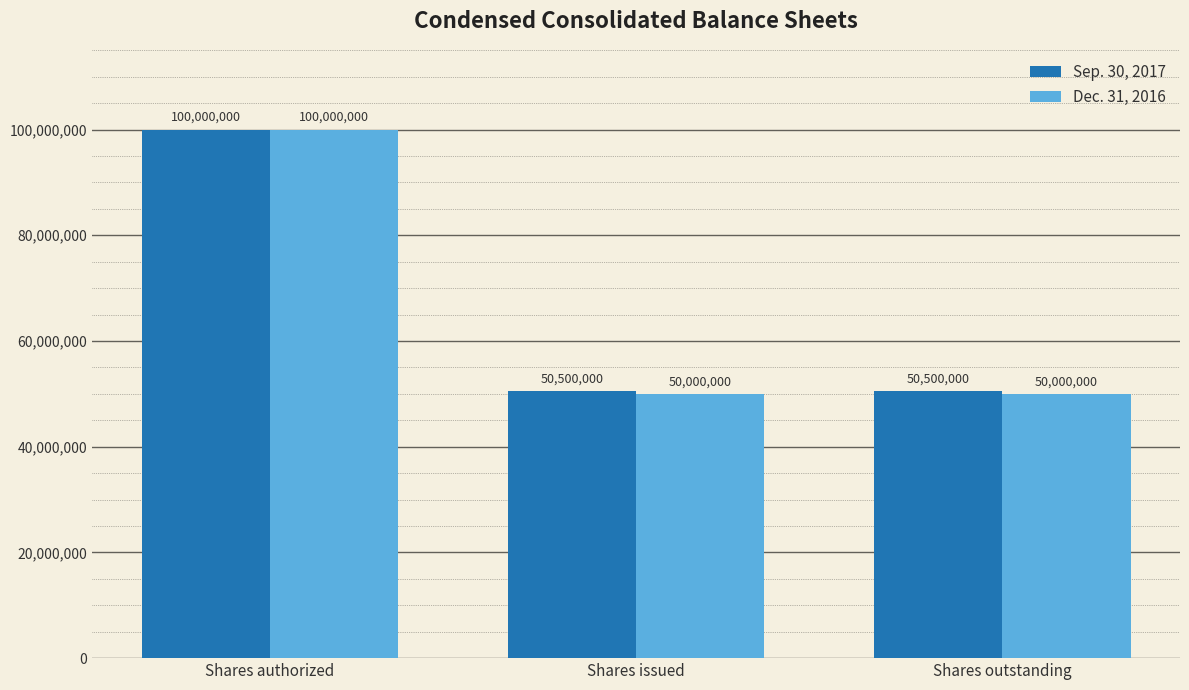

True or false: Sep. 30, 2017 has a value of 50500000 at Shares issued.

True